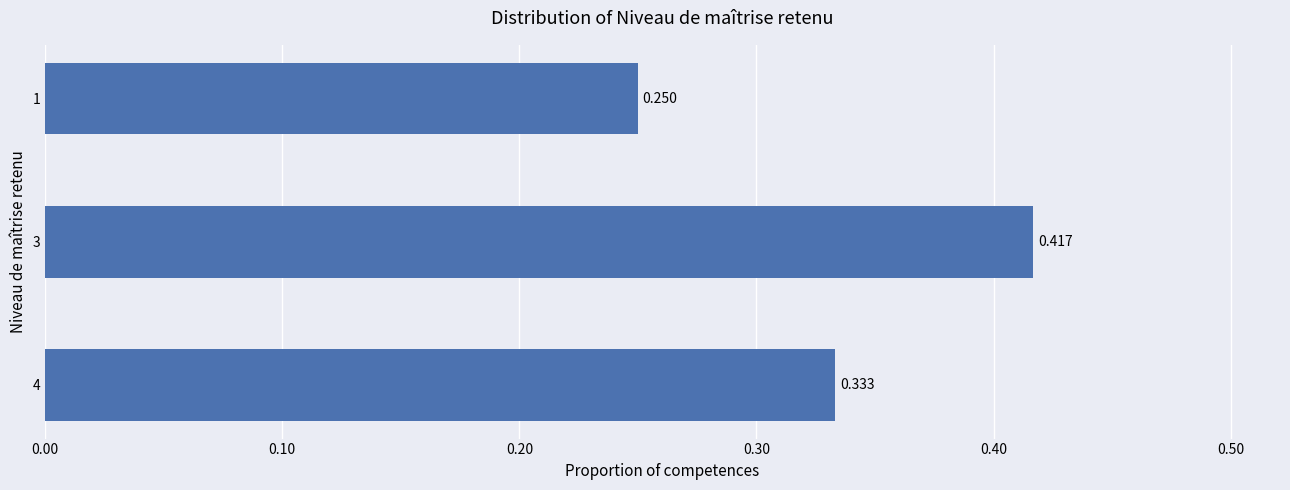

What is the maximum value shown in the chart?

0.4